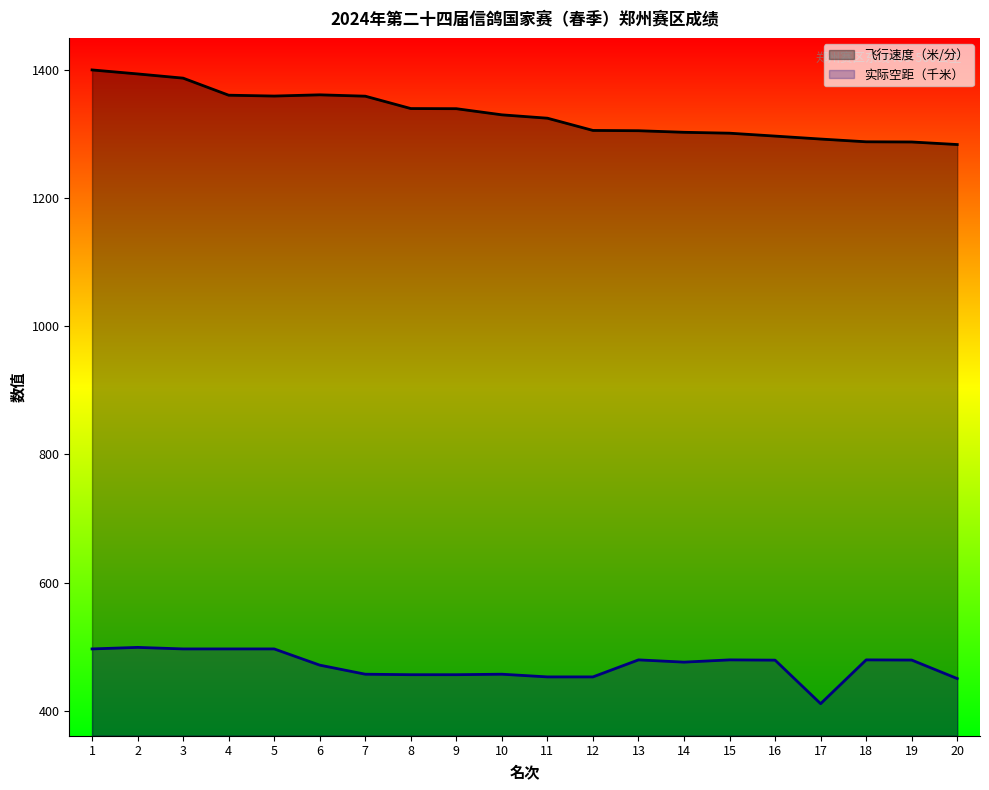

How many values in the 实际空距（千米） series exceed 478?

10